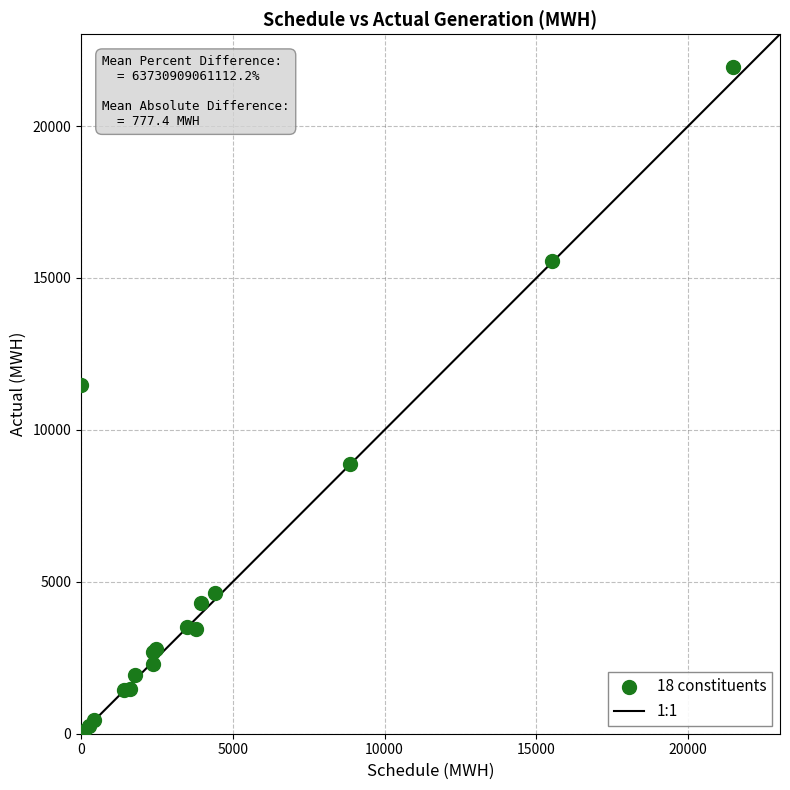

What Y value in the scatter plot is closest to 10972?

11471.6